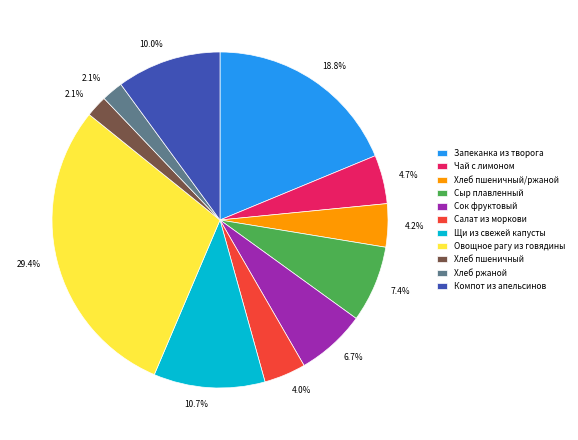

Is there any slice that represents more than half of the pie?

No